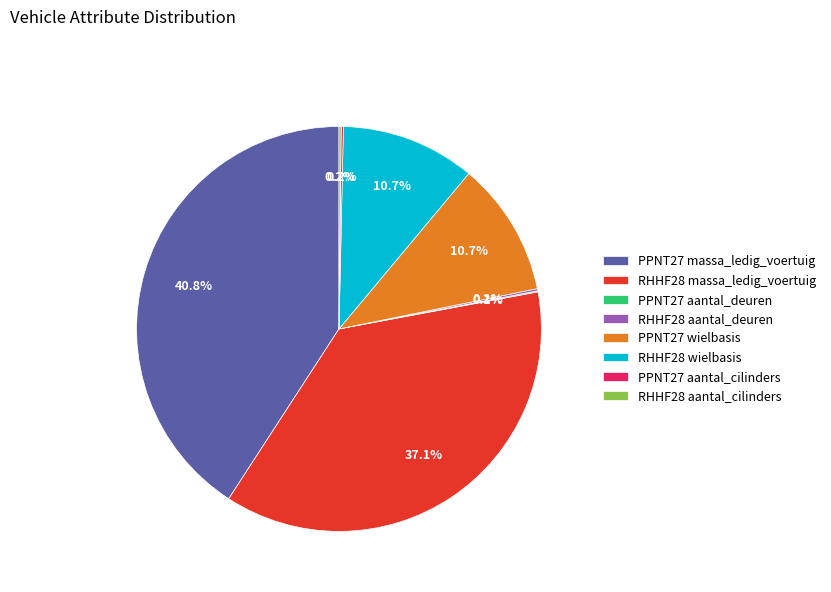

Combined, do PPNT27 massa_ledig_voertuig and RHHF28 wielbasis account for over 50%?

Yes